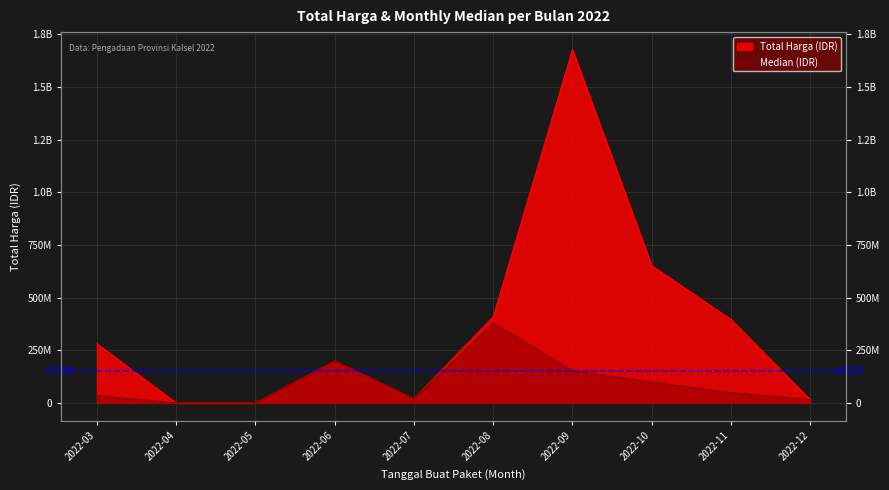

Rank the series at 2022-11 from highest to lowest value.

Total Harga (IDR), Median (IDR)